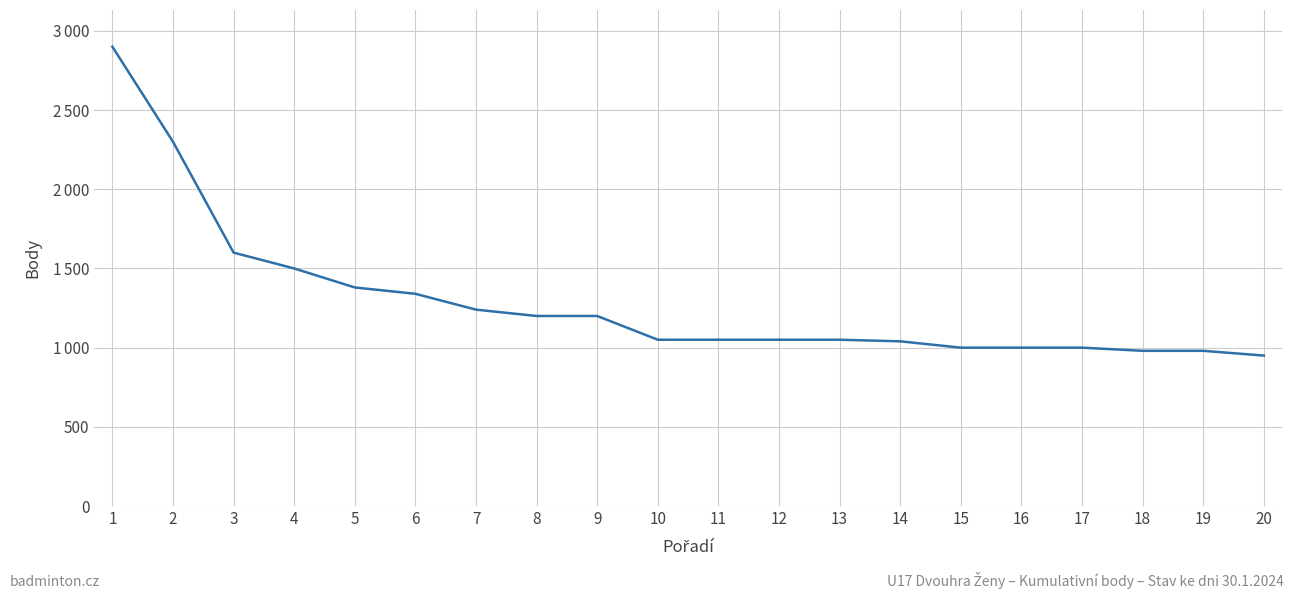

Does the chart have visible grid lines?

Yes